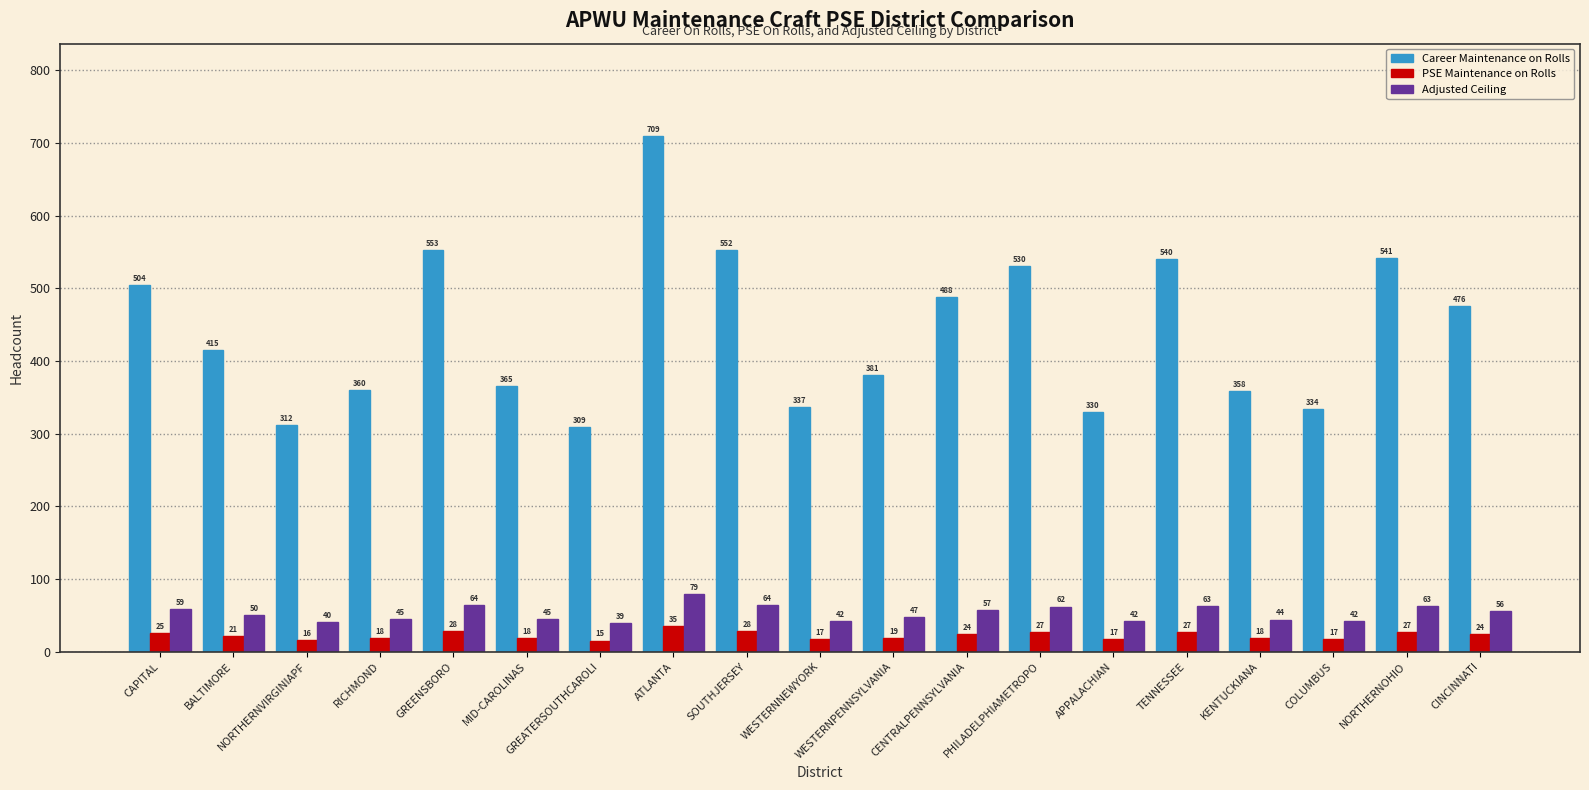

What is the difference between the highest and lowest values at CENTRALPENNSYLVANIA?

464